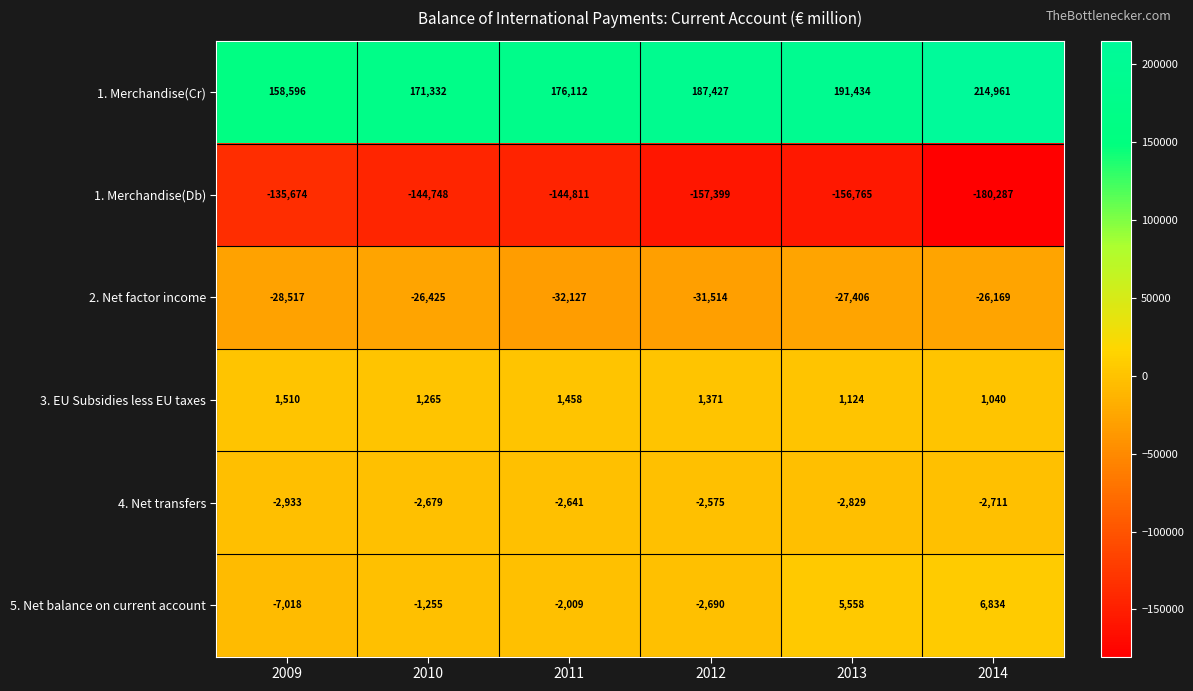

Which series has the largest range (max minus min)?

1. Merchandise(Cr)